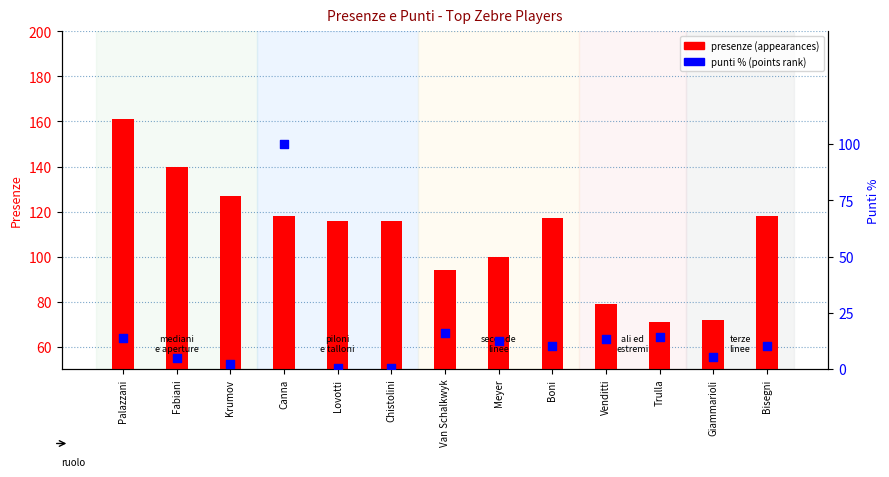

Which series has the largest Y range (max minus min)?

punti % (points rank)